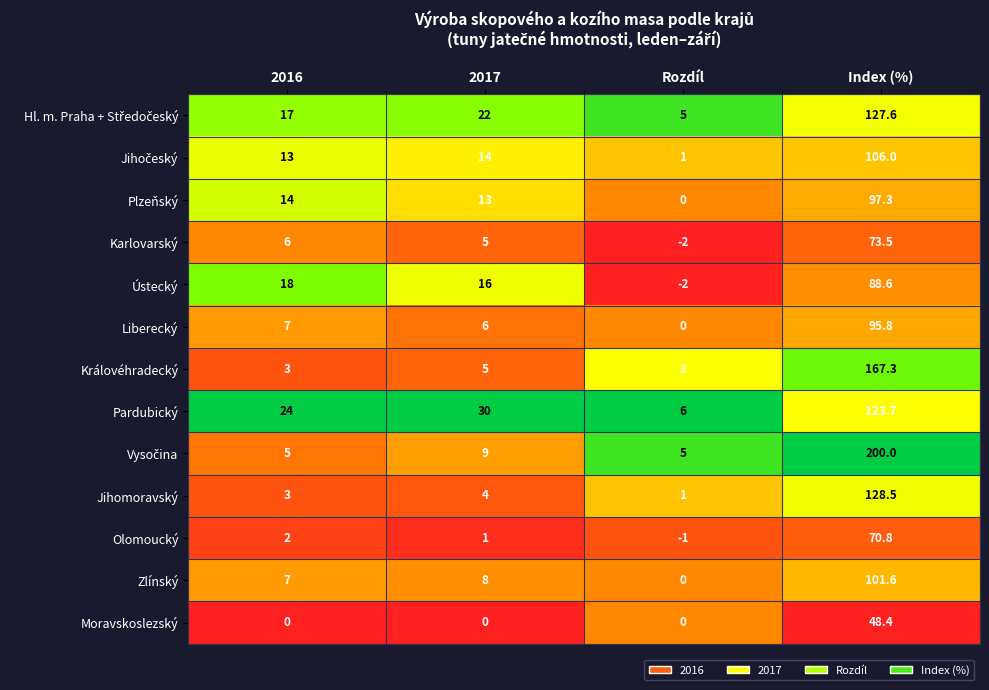

The value of Plzeňský at 2016 is 14.0. True or false?

True